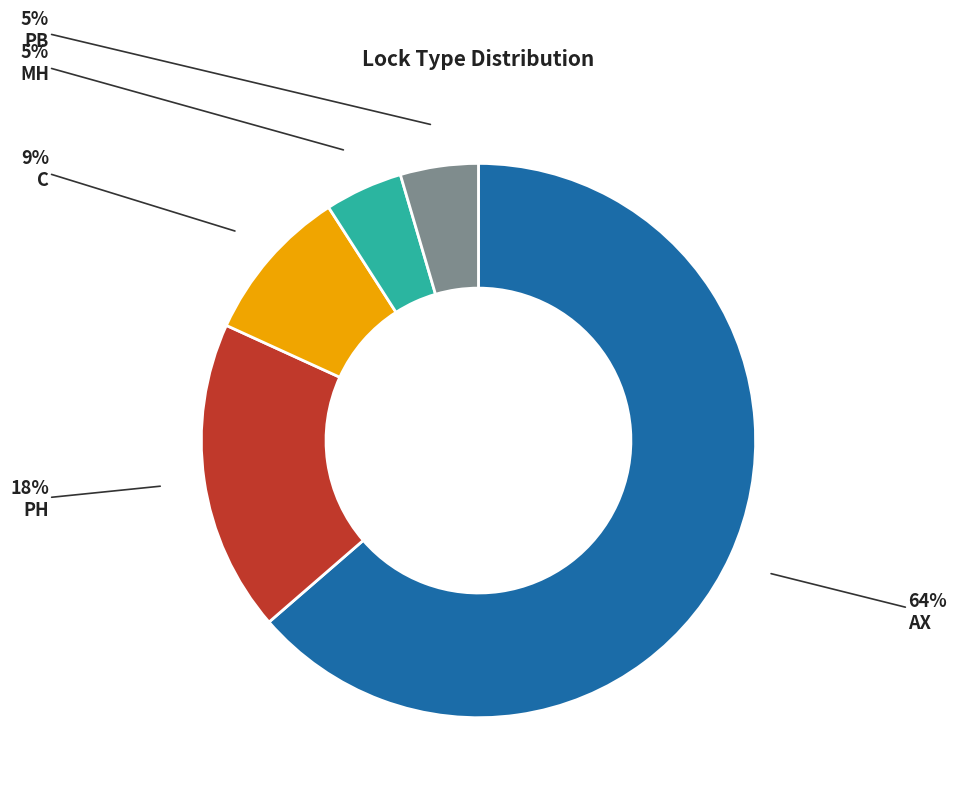

Between C and PB, which is larger?

C